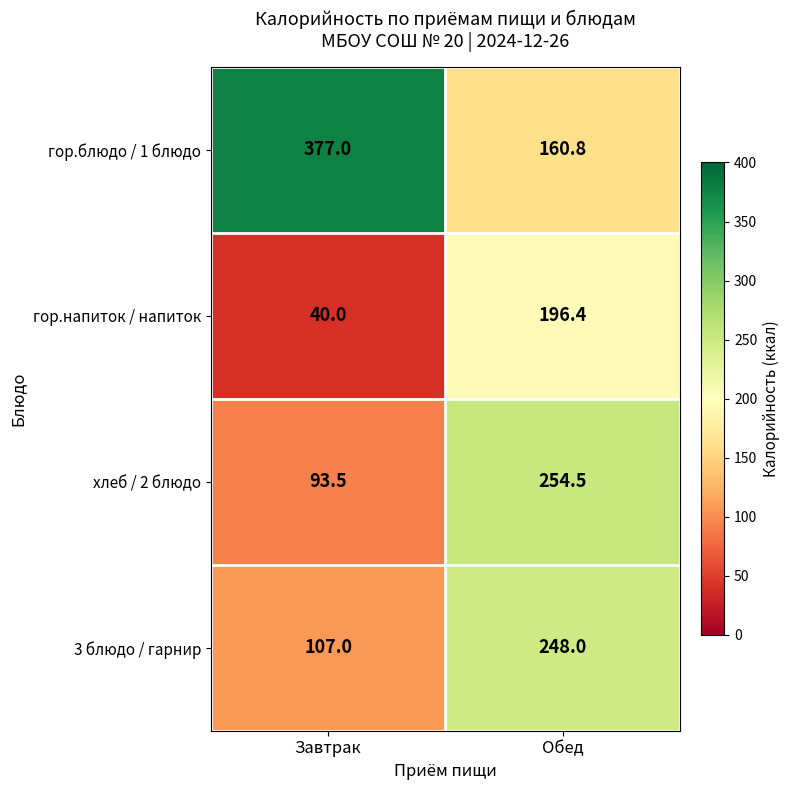

Count the number of data series in this chart.

4